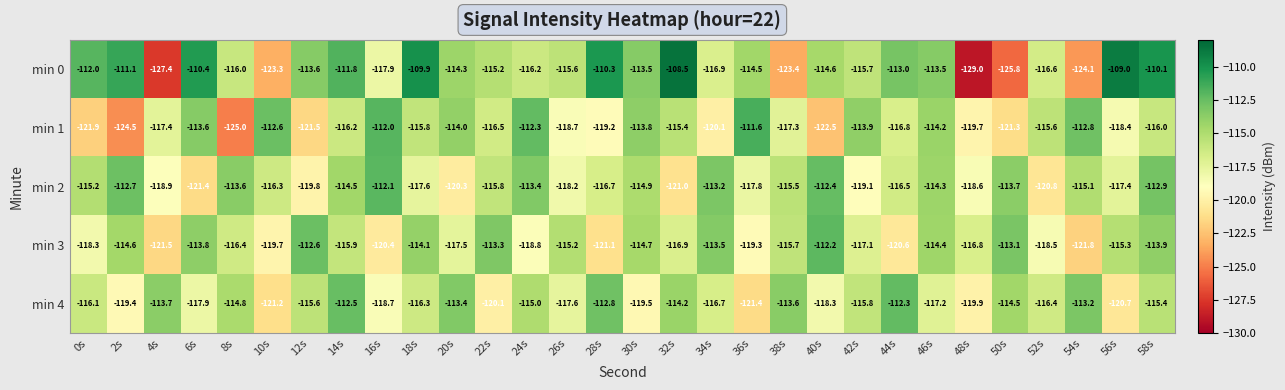

What is the spread (max minus min) of values at 6s?

11.0